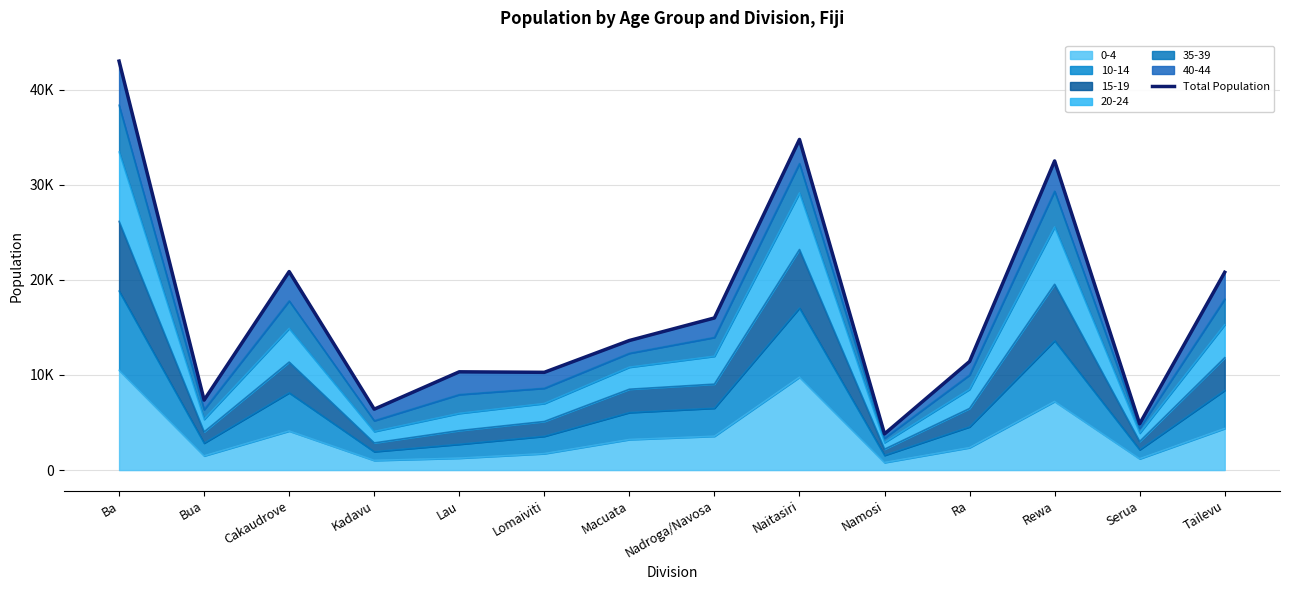

The value at Kadavu is 6404. True or false?

True